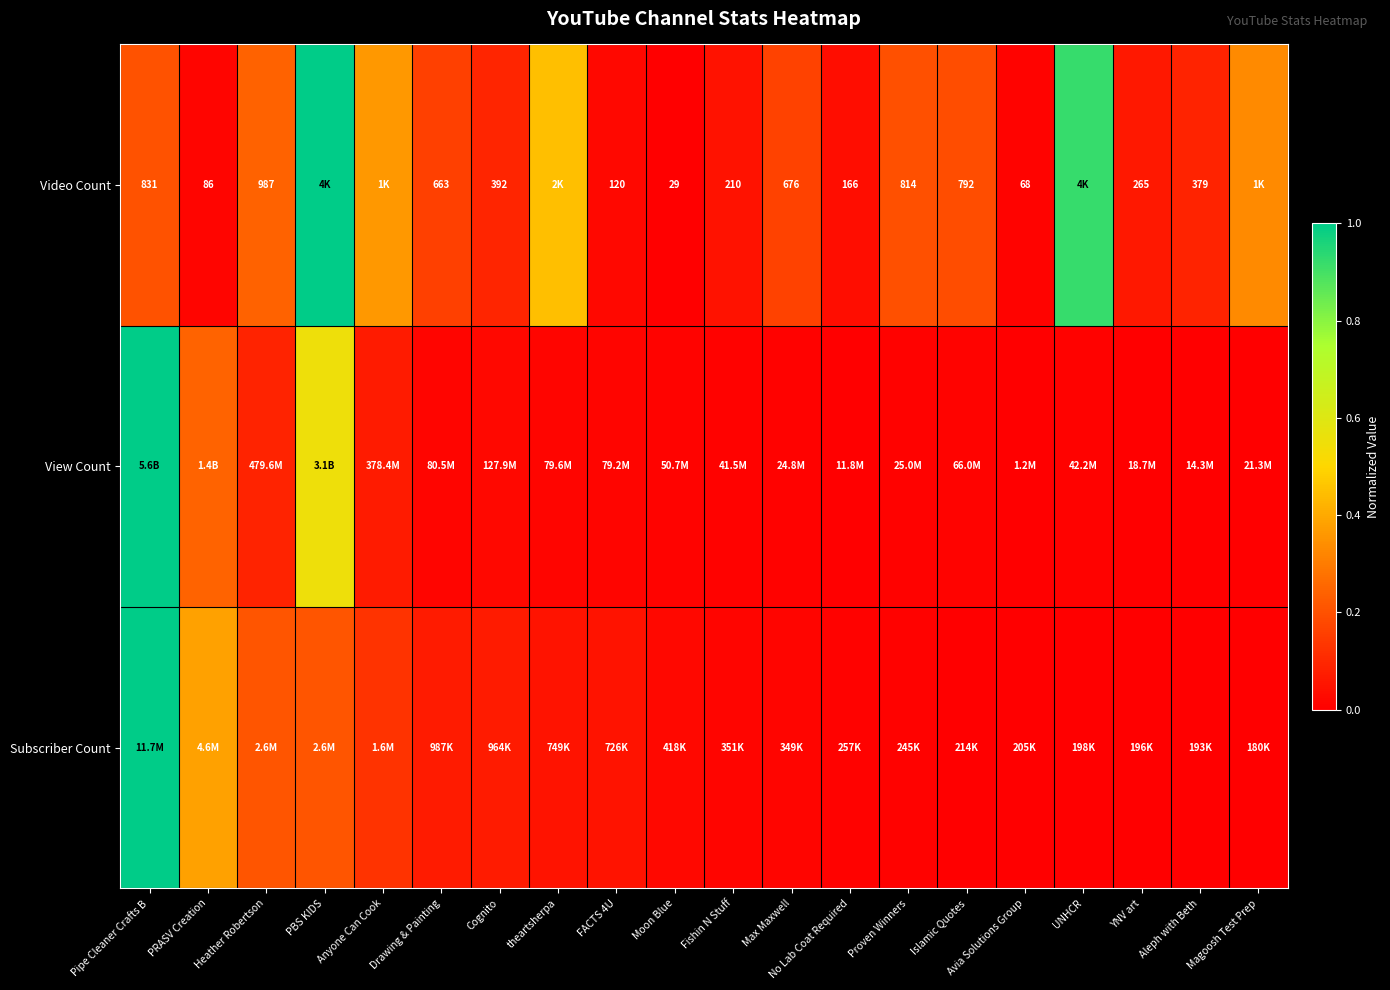

Which has a higher value, Anyone Can Cook or Avia Solutions Group?

Anyone Can Cook